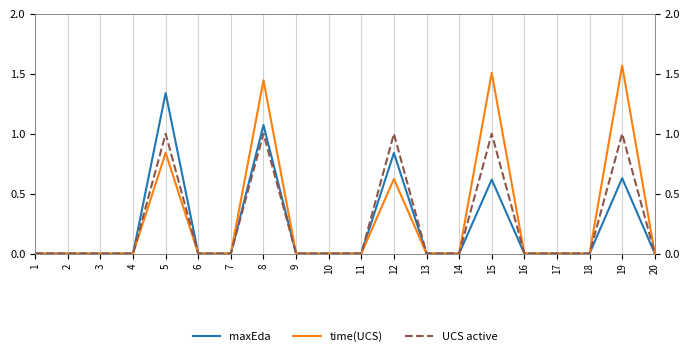

List the labels in order of time(UCS) value, smallest first.

1, 2, 3, 4, 6, 7, 9, 10, 11, 13, 14, 16, 17, 18, 20, 12, 5, 8, 15, 19